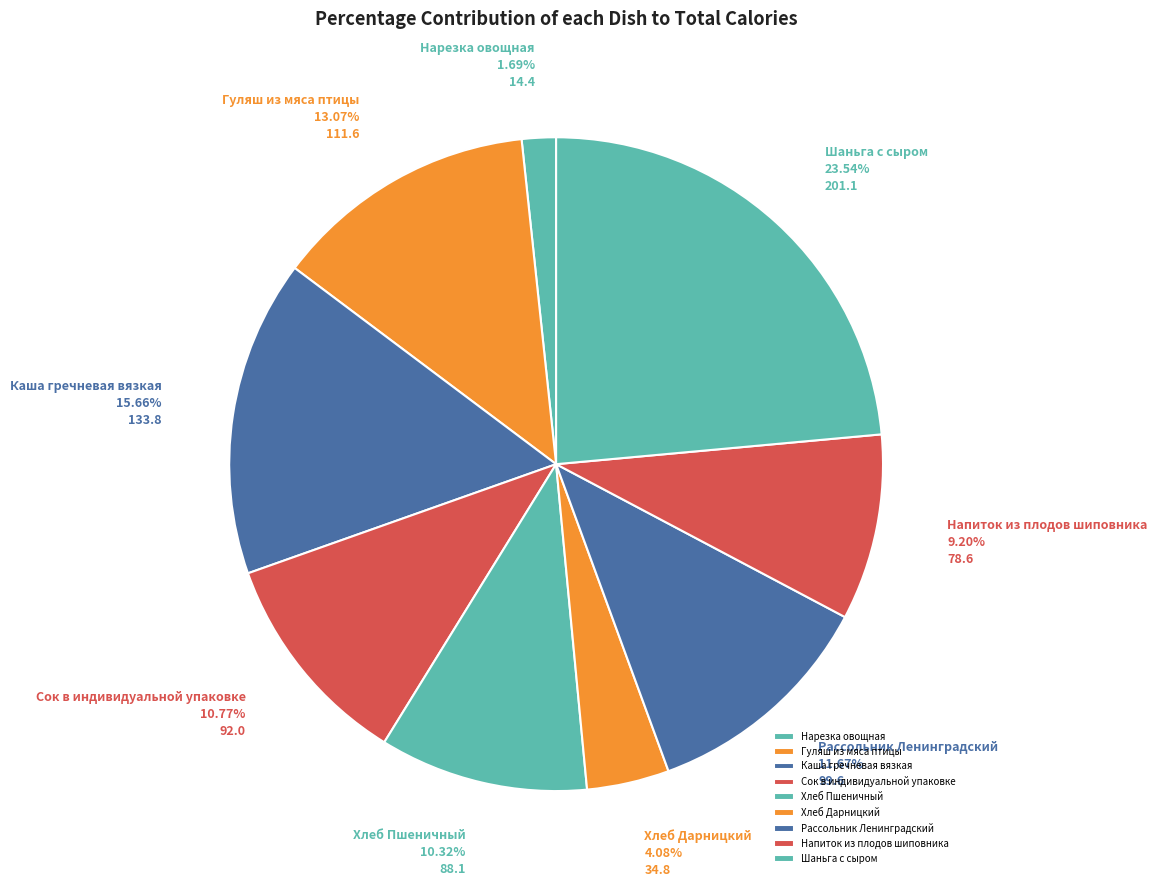

How many segments does this pie chart have?

9